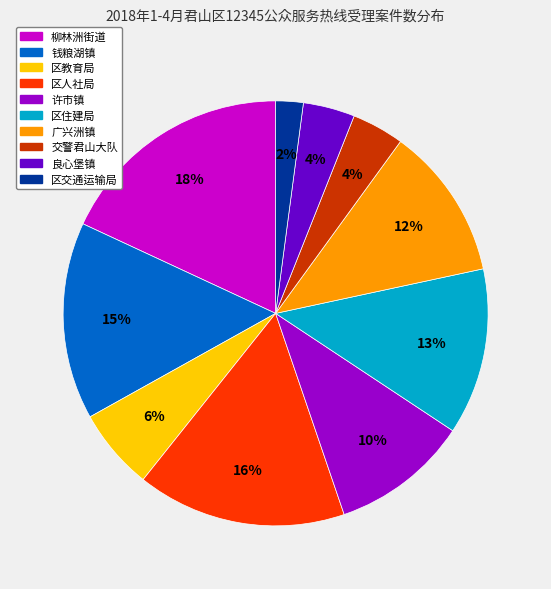

Do 区人社局 and 交警君山大队 together represent more than half of the pie?

No